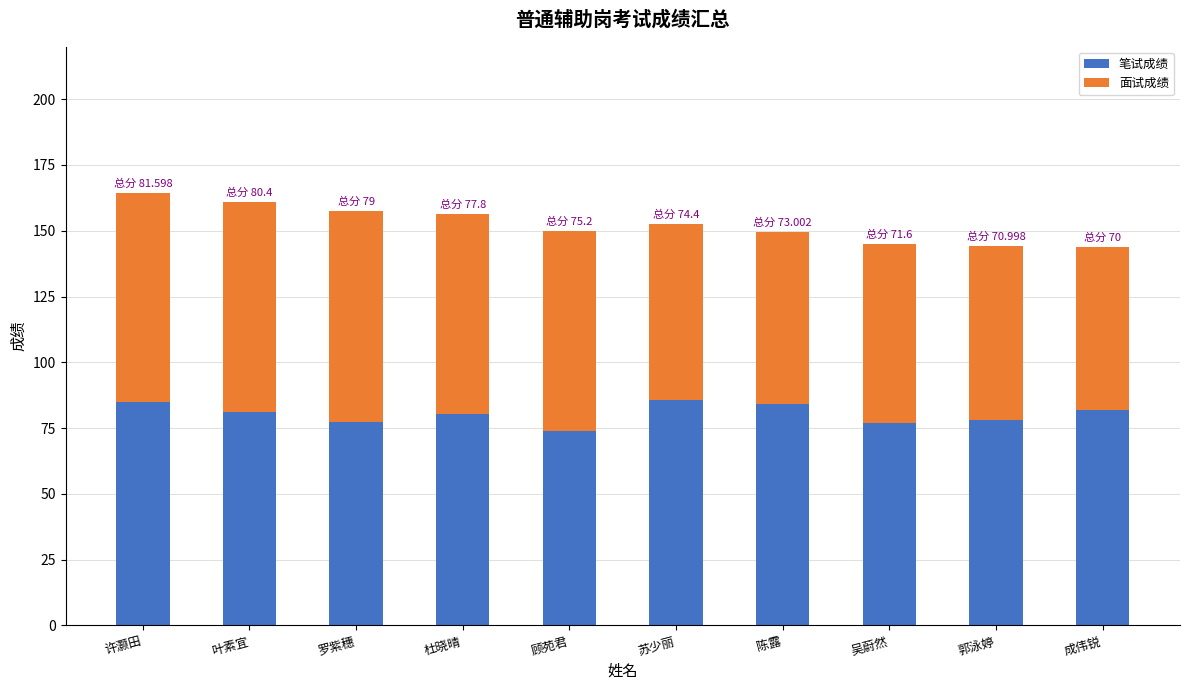

What is the lowest value of the 笔试成绩 series?

74.0